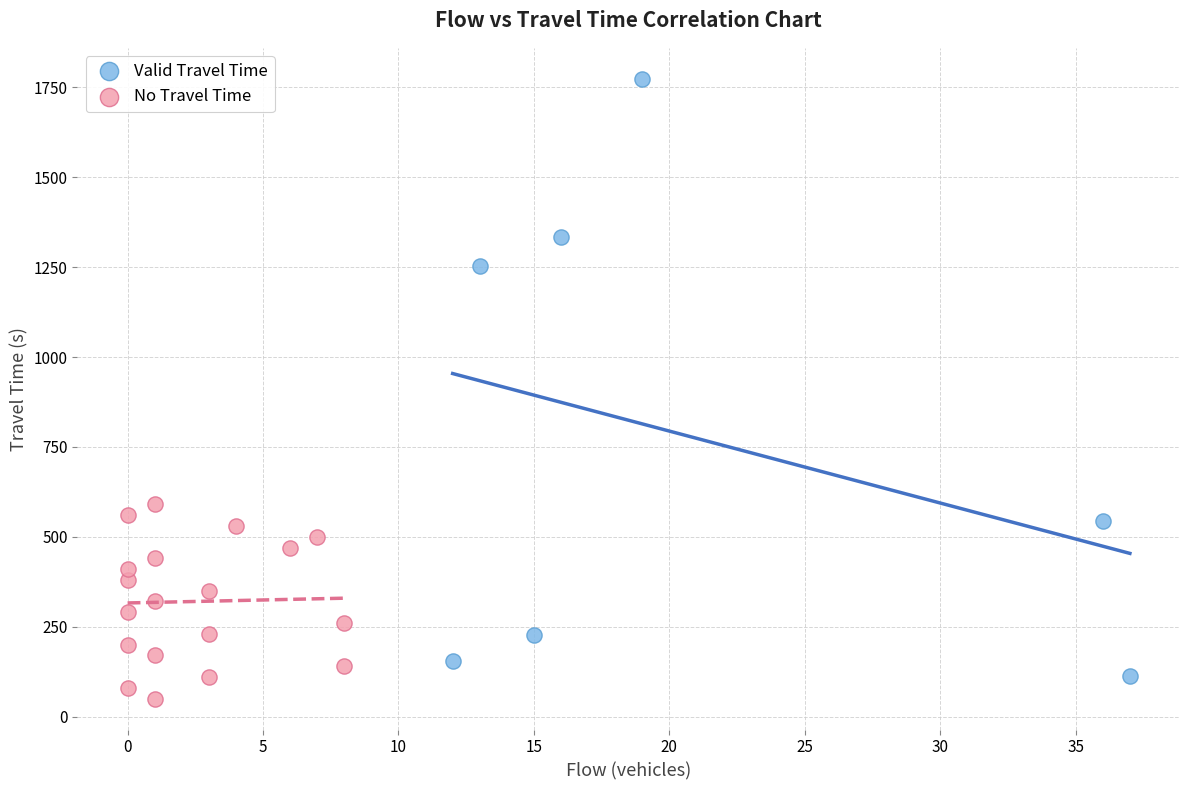

Which series has the largest Y range (max minus min)?

Valid Travel Time